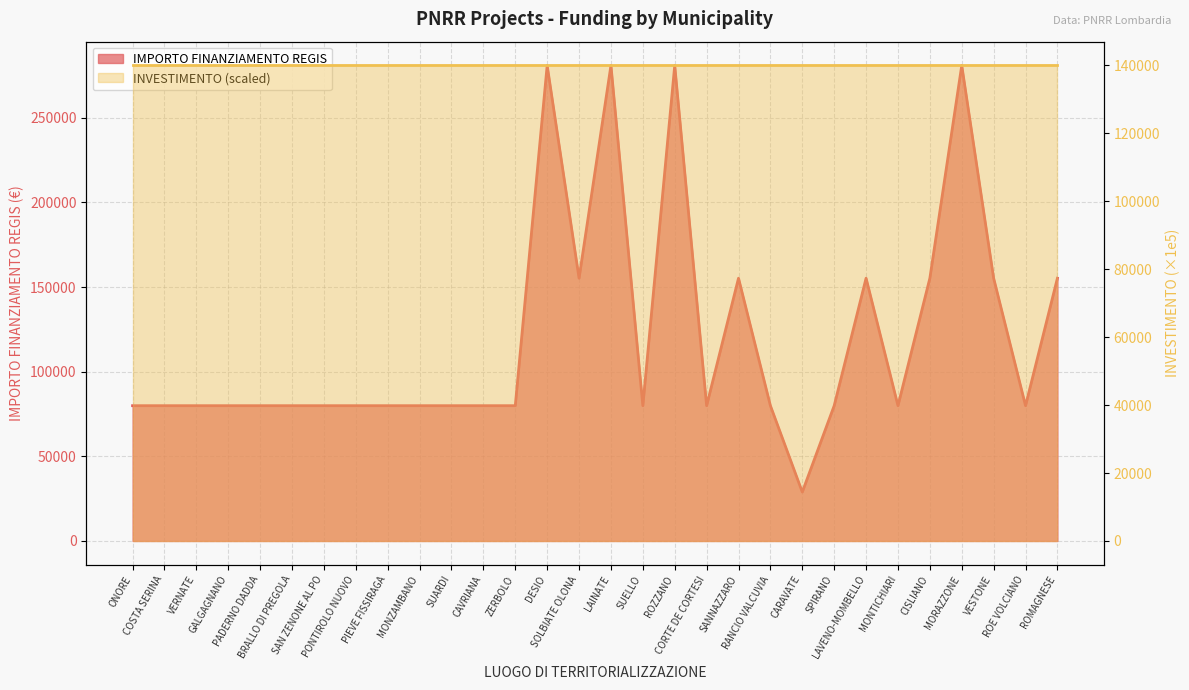

At which label does the data first exceed 79922?

DESIO